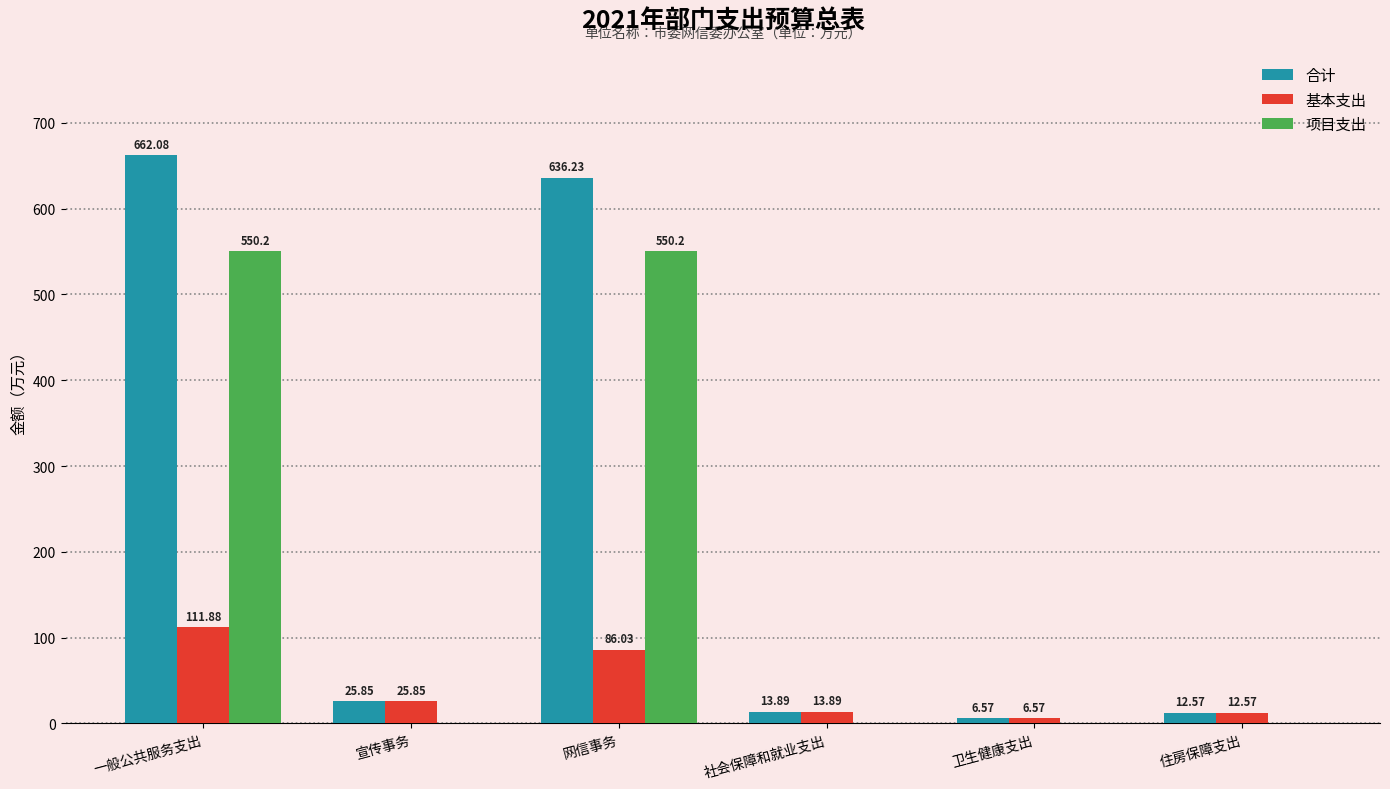

What is the sum of the 项目支出 values at 社会保障和就业支出 and 一般公共服务支出?

550.2